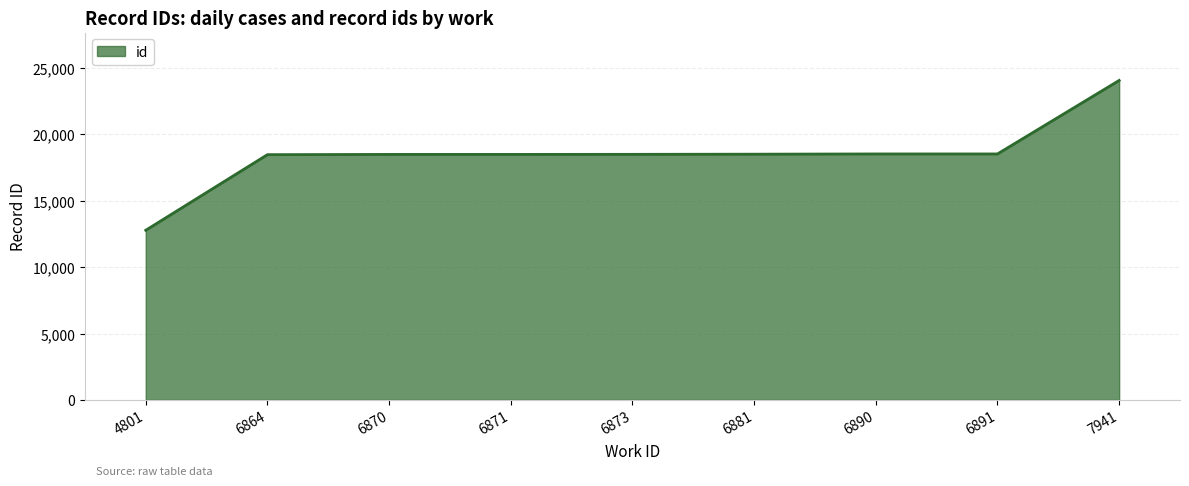

What value does the data have at 4801, to the nearest 10?

12780